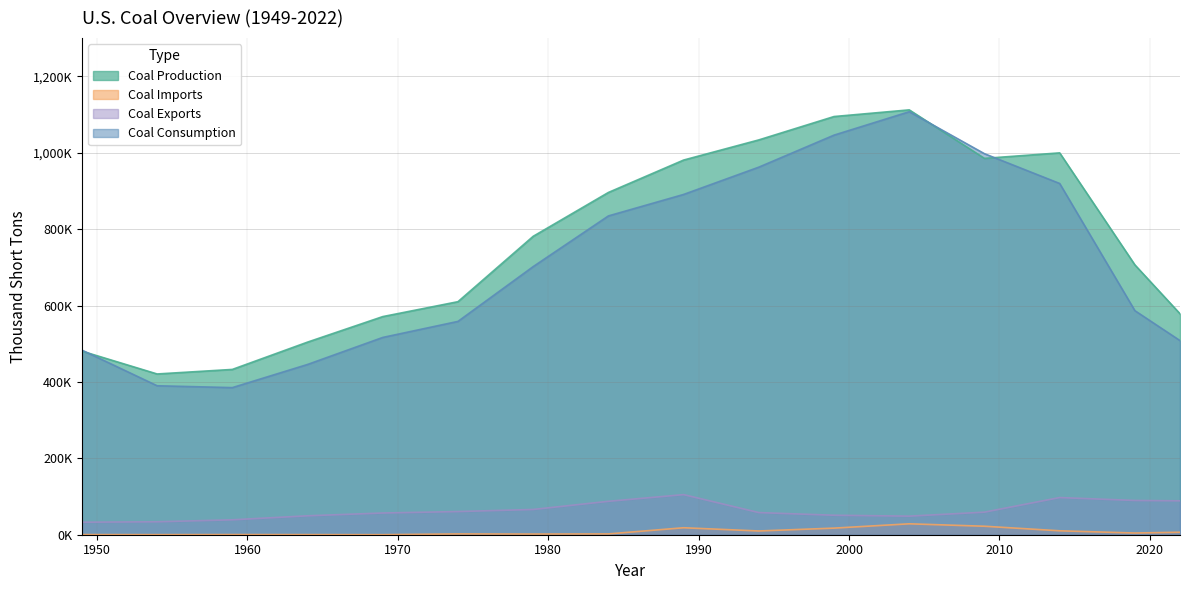

How many times do Coal Consumption and Coal Production cross each other?

3